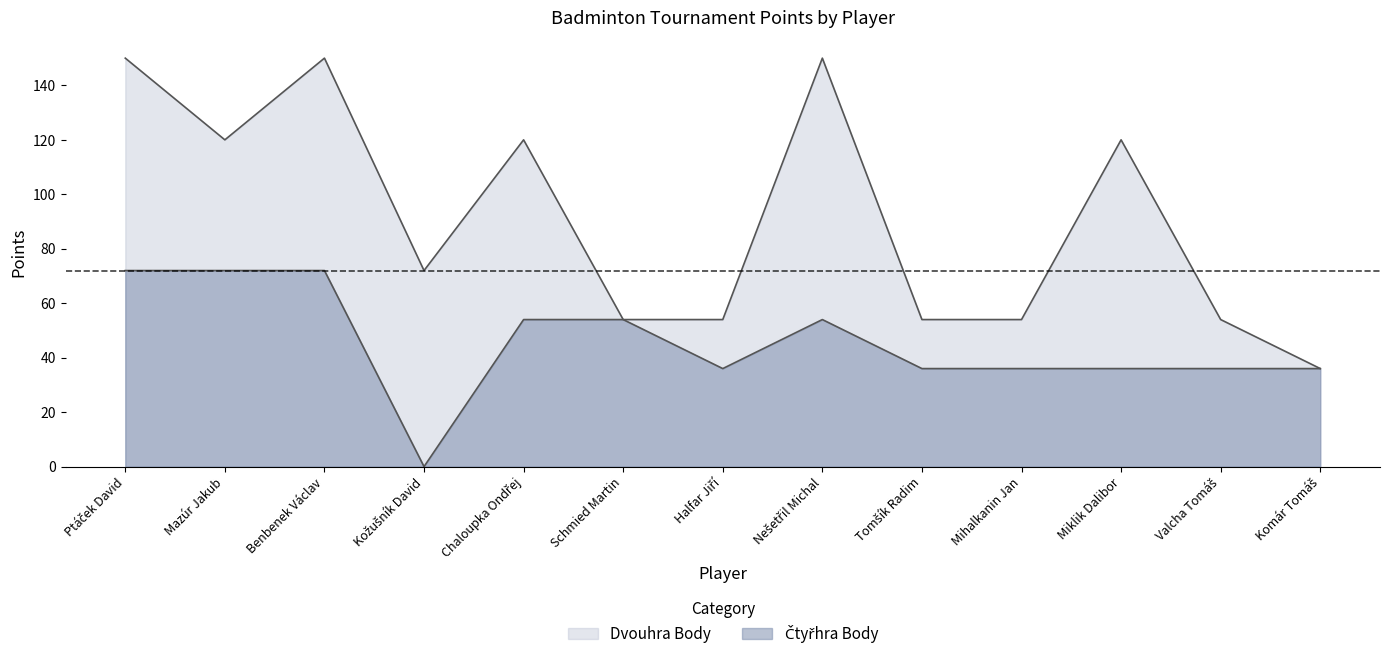

The value of Čtyřhra Body at Komár Tomáš is 36. True or false?

True